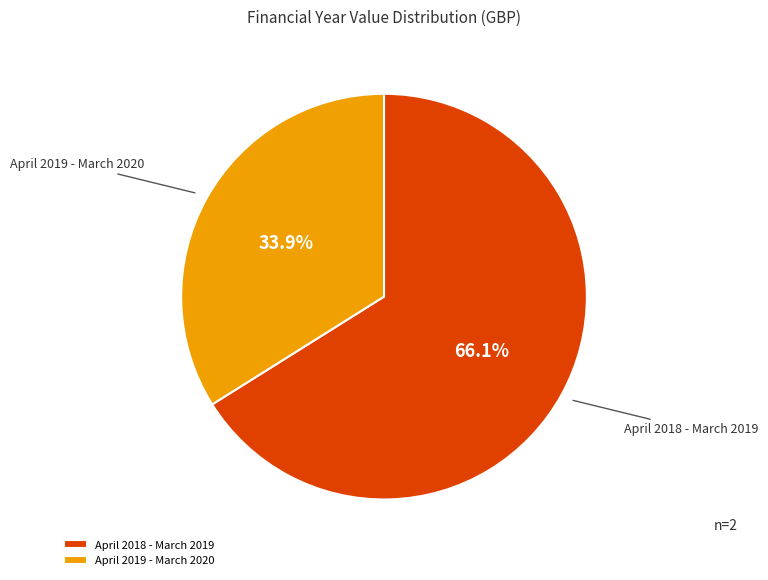

To the nearest percent, what portion does April 2018 - March 2019 represent?

66%